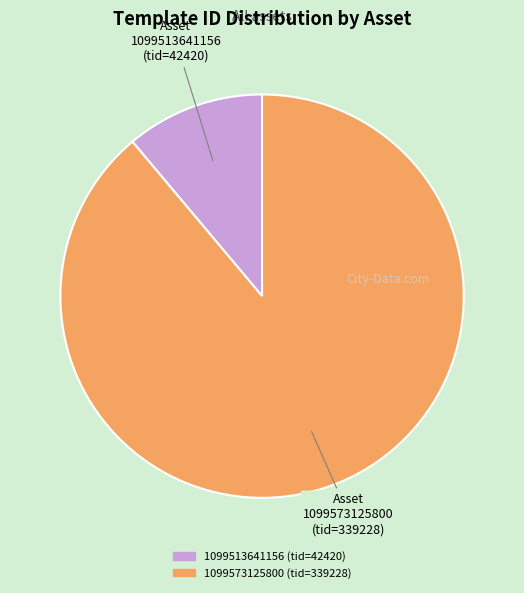

How many segments does this pie chart have?

2